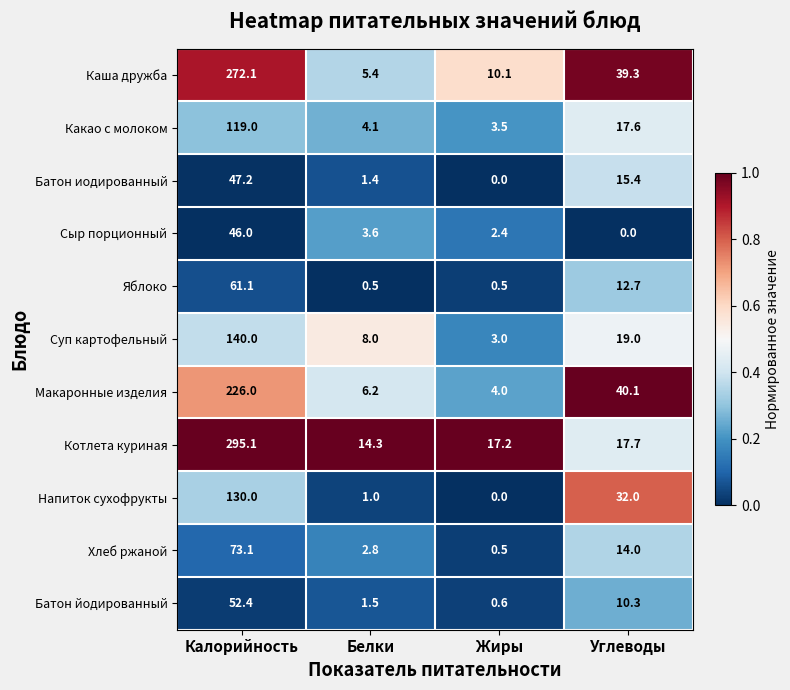

What is the difference between the second highest and second lowest values in the Какао с молоком series?

13.5